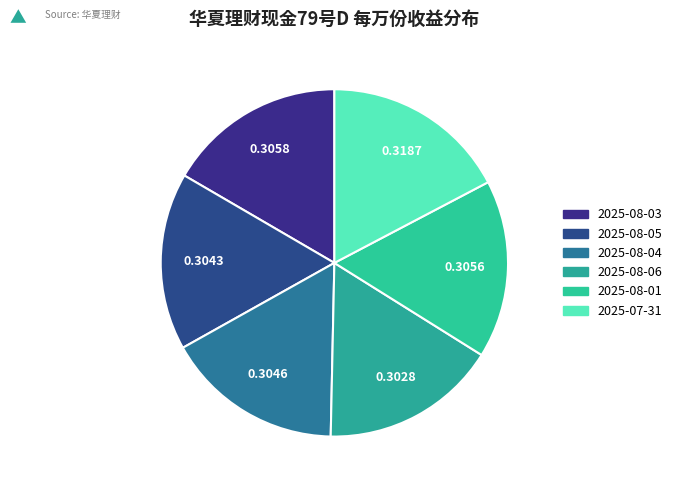

Which slice is the largest?

2025-07-31